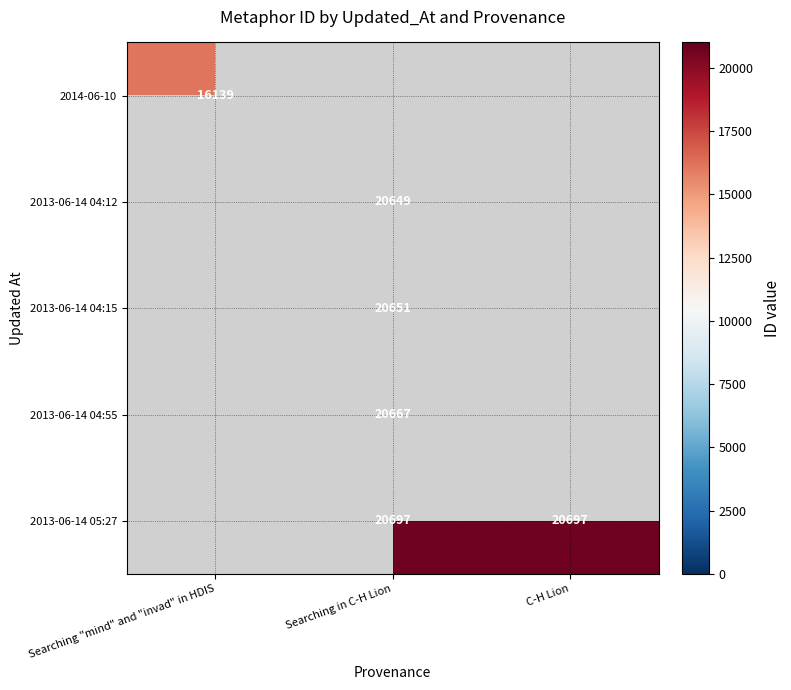

The value of 2013-06-14 04:12 at Searching in C-H Lion is 13479. True or false?

False